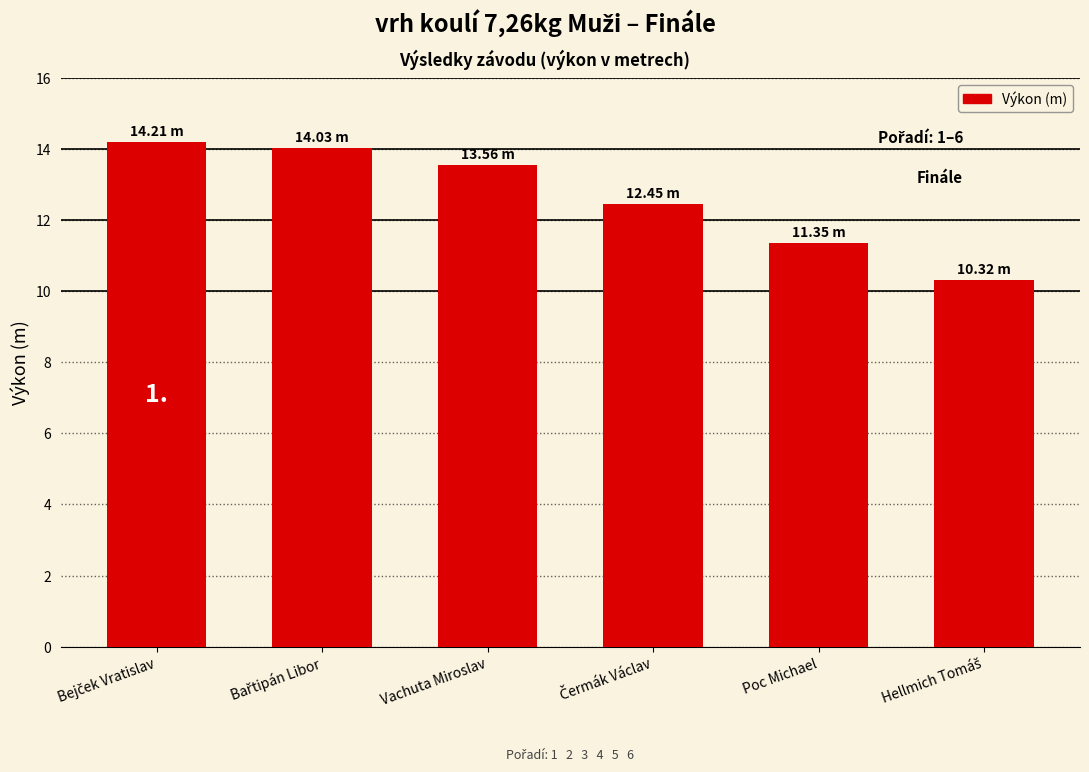

What is the label of the 5th bar from the left?

Poc Michael